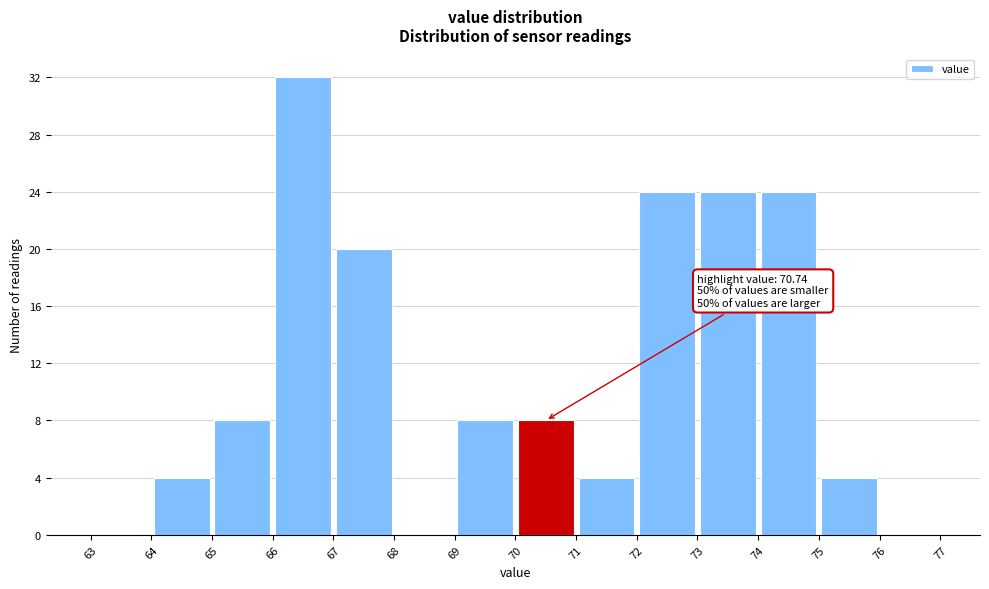

Over which range of the x-axis is the bar tallest?

66 to 67